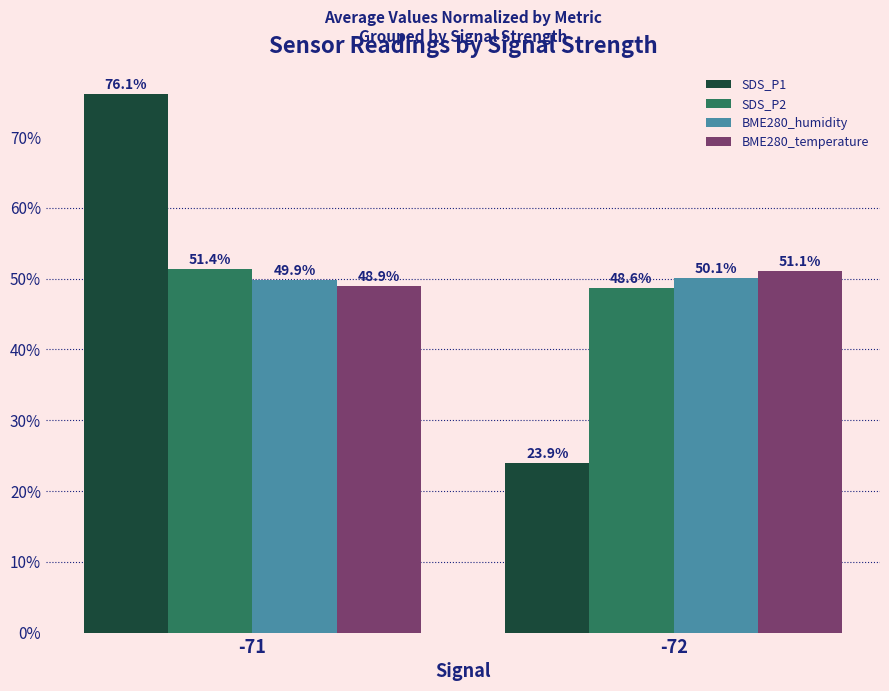

What is the sum of all SDS_P2 values?

1.0